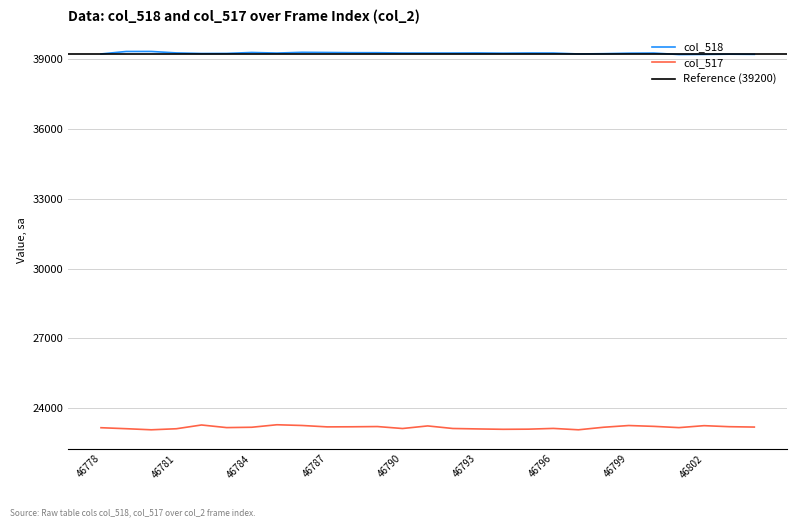

True or false: col_518 and col_517 cross at least once.

False